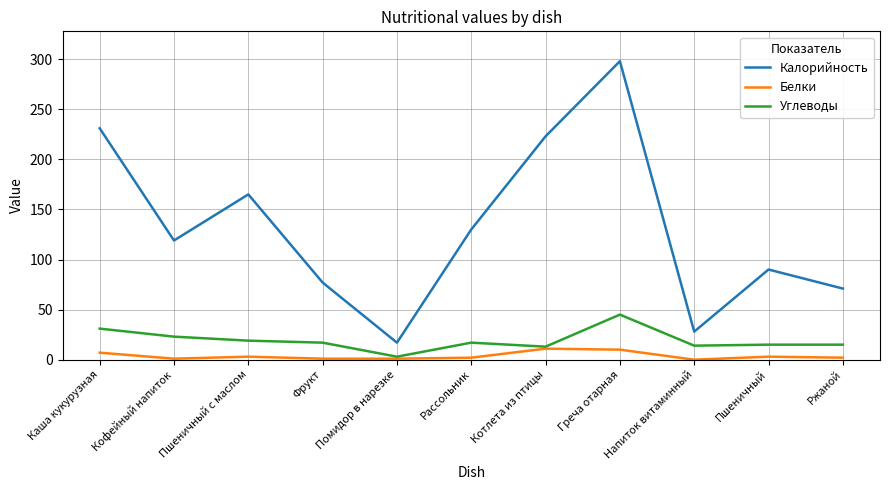

True or false: Калорийность and Белки cross at least once.

False